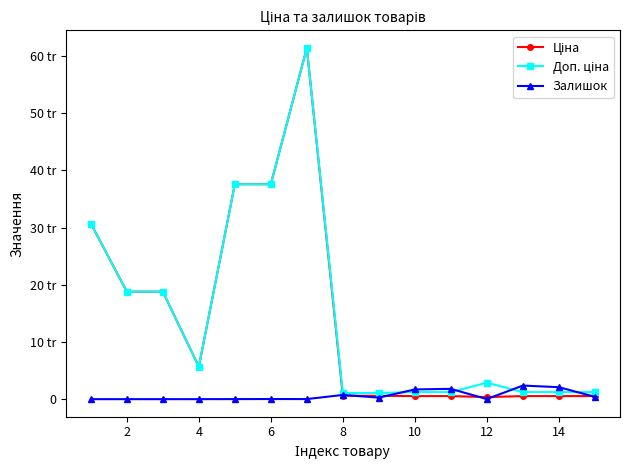

True or false: Ціна and Доп. ціна cross at least once.

False